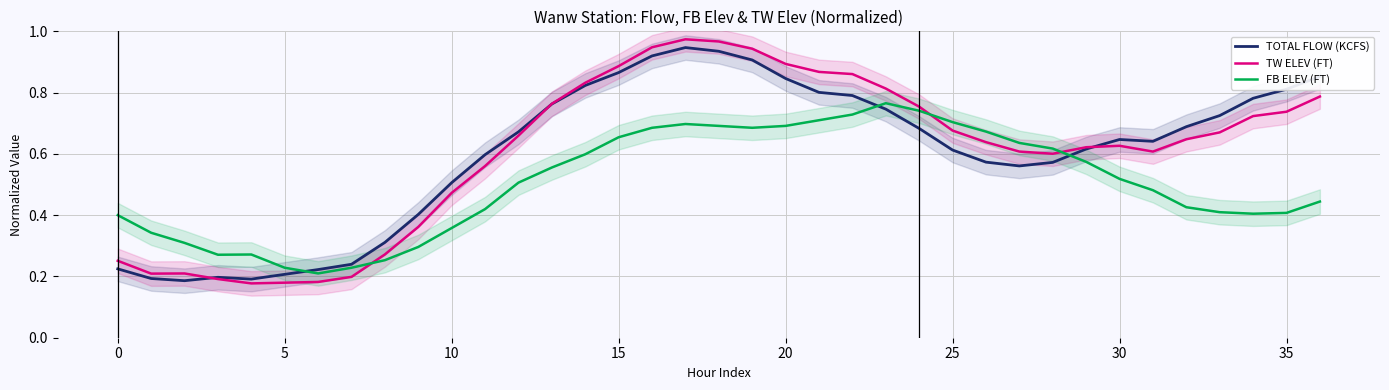

What is the label of the 33rd point from the left?

32